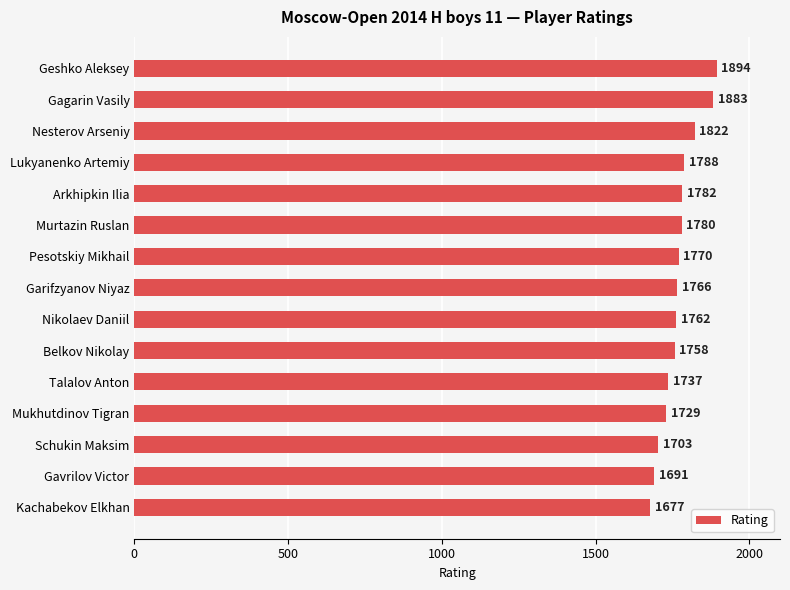

List the labels in order of value, largest first.

Geshko Aleksey, Gagarin Vasily, Nesterov Arseniy, Lukyanenko Artemiy, Arkhipkin Ilia, Murtazin Ruslan, Pesotskiy Mikhail, Garifzyanov Niyaz, Nikolaev Daniil, Belkov Nikolay, Talalov Anton, Mukhutdinov Tigran, Schukin Maksim, Gavrilov Victor, Kachabekov Elkhan